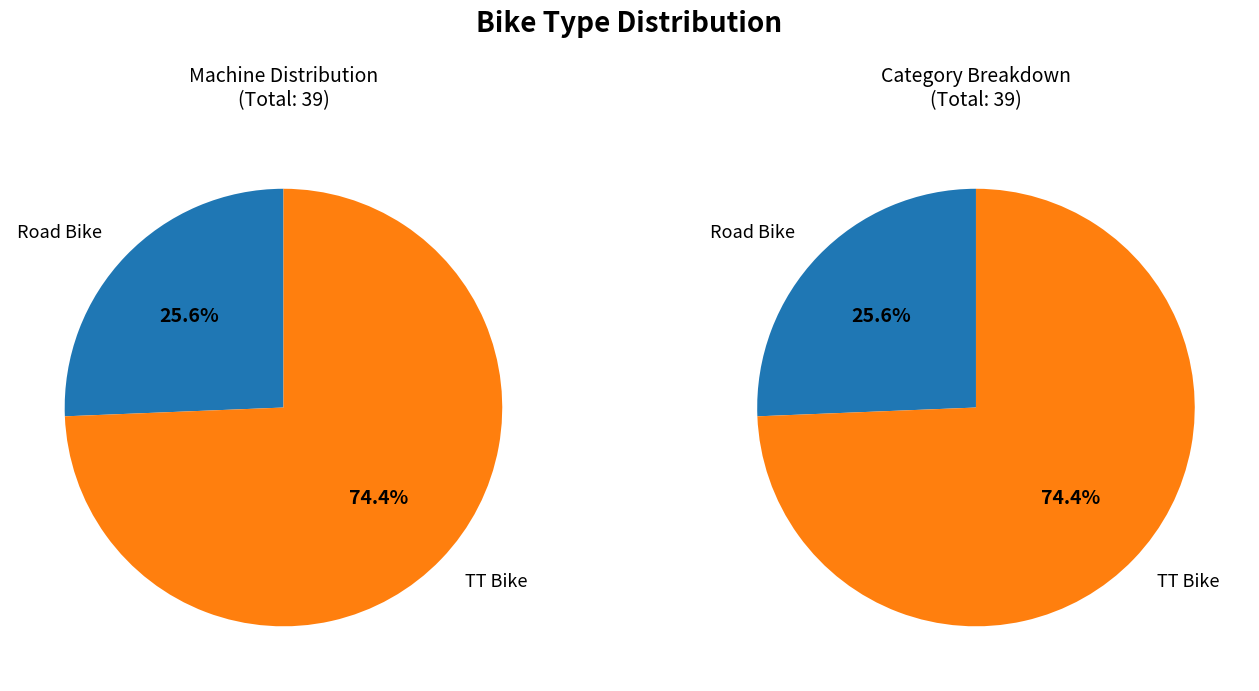

To the nearest percent, what percentage of the pie is TT Bike?

74%